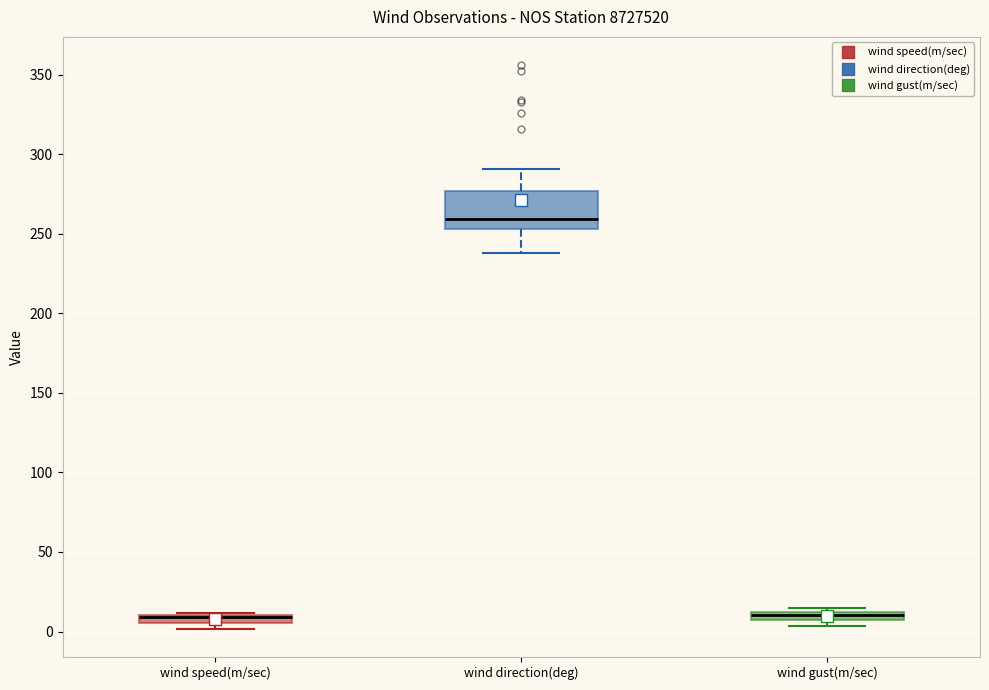

Which box is the tallest, from its lower edge to its upper edge?

wind direction(deg)